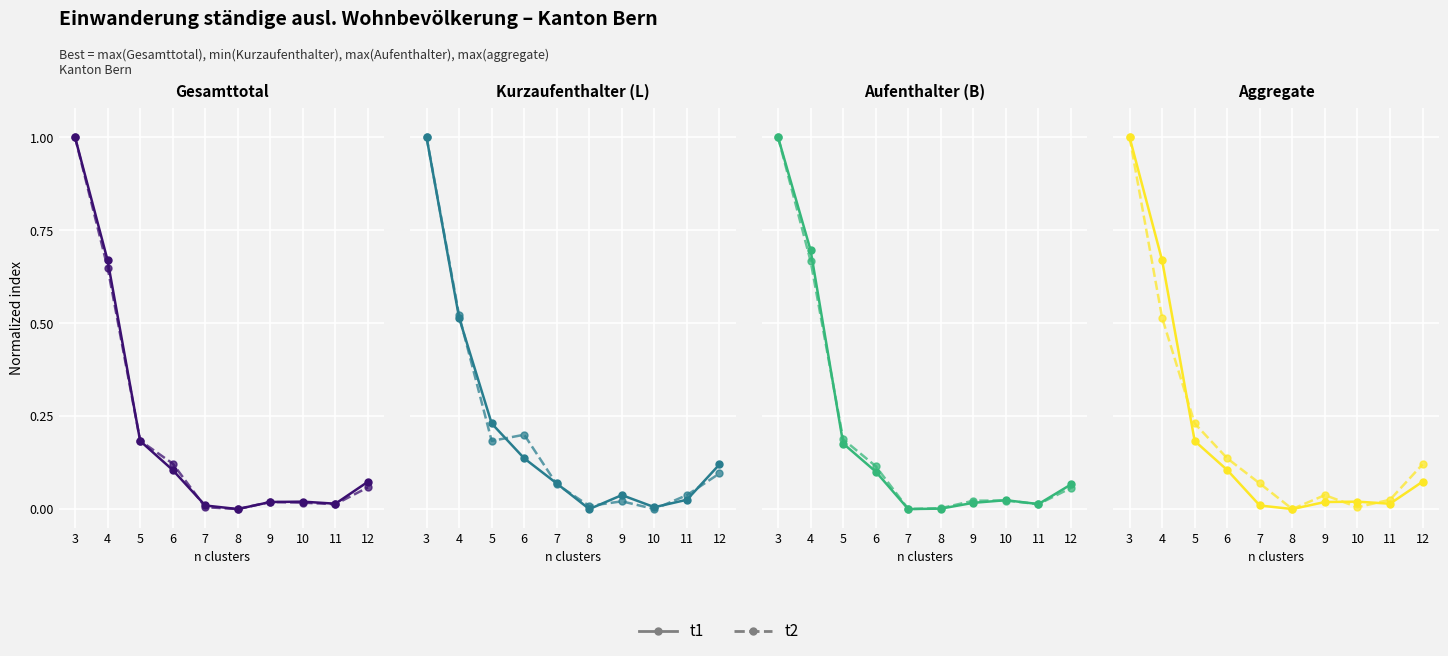

True or false: t1 has more than 0 points higher than both neighbors.

True